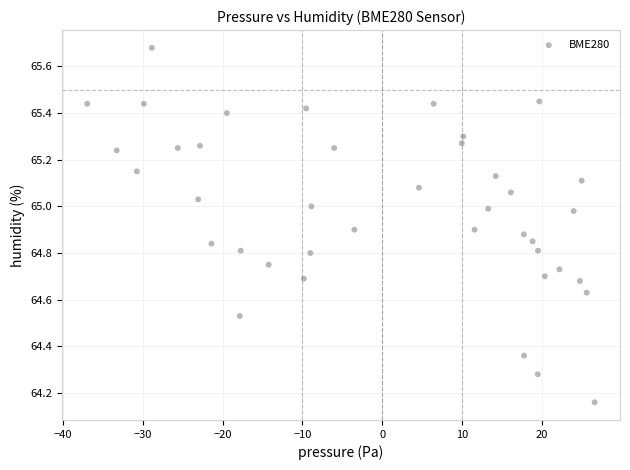

What is the range of X values (max minus min)?

63.6